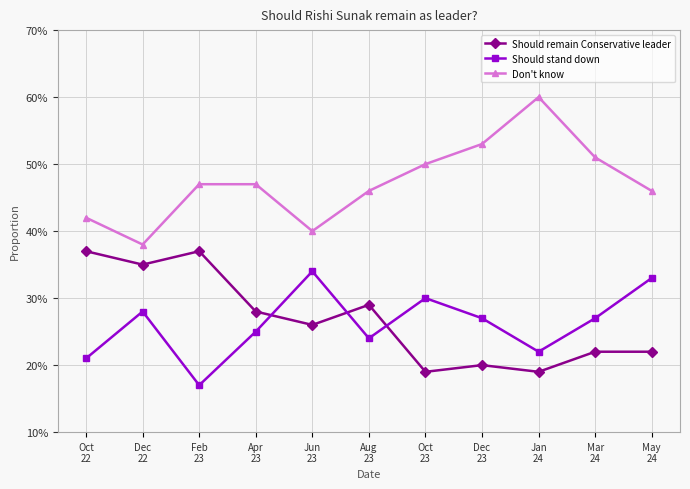

Reading left to right, what are all the values shown in this chart?

Should remain Conservative leader: Oct
22=0.4	Dec
22=0.3	Feb
23=0.4	Apr
23=0.3	Jun
23=0.3	Aug
23=0.3	Oct
23=0.2	Dec
23=0.2	Jan
24=0.2	Mar
24=0.2	May
24=0.2
Should stand down: Oct
22=0.2	Dec
22=0.3	Feb
23=0.2	Apr
23=0.2	Jun
23=0.3	Aug
23=0.2	Oct
23=0.3	Dec
23=0.3	Jan
24=0.2	Mar
24=0.3	May
24=0.3
Don't know: Oct
22=0.4	Dec
22=0.4	Feb
23=0.5	Apr
23=0.5	Jun
23=0.4	Aug
23=0.5	Oct
23=0.5	Dec
23=0.5	Jan
24=0.6	Mar
24=0.5	May
24=0.5